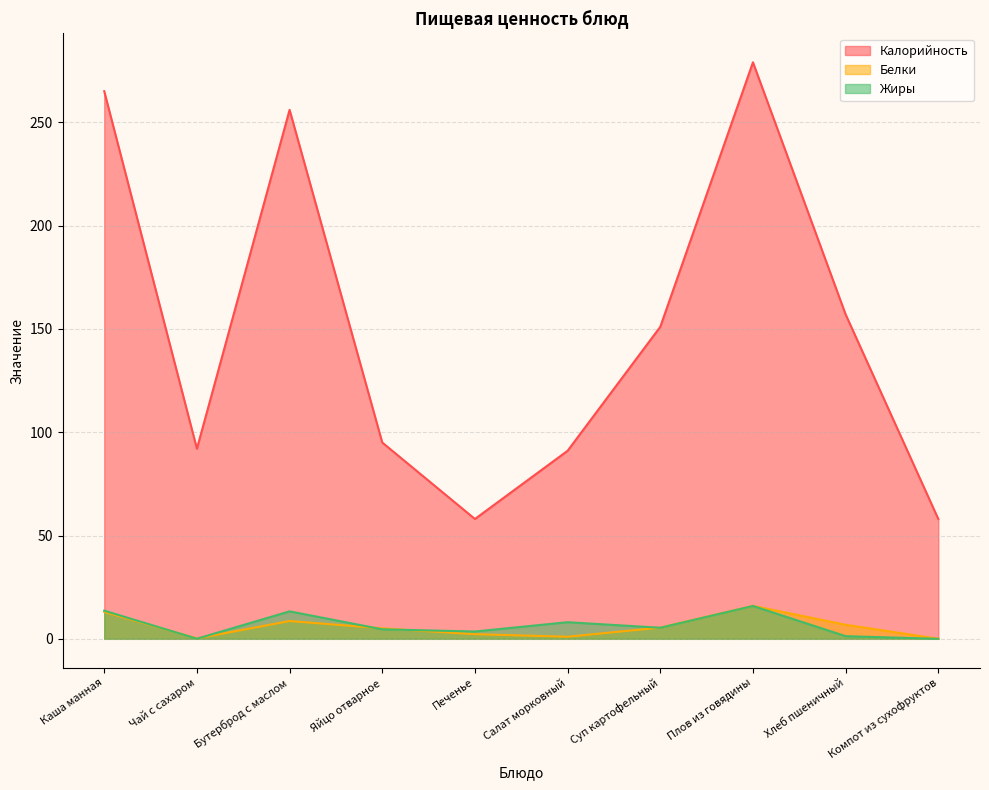

Where is Жиры nearest to the value 7?

Салат морковный